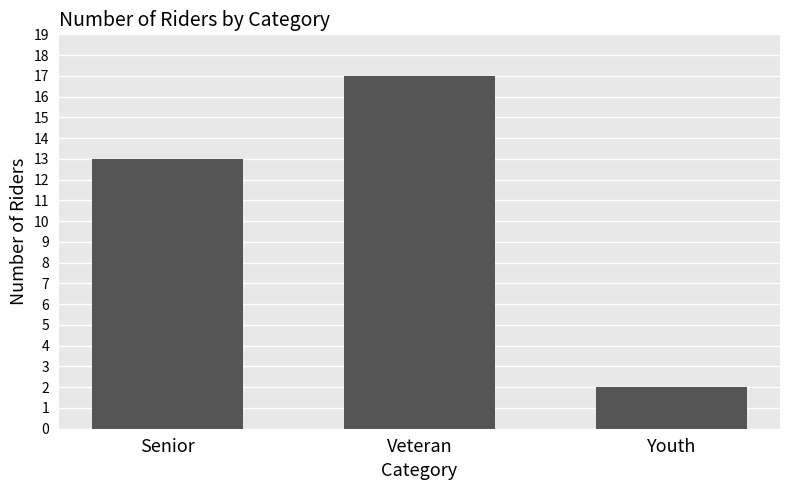

Between Senior and Veteran, which is larger?

Veteran